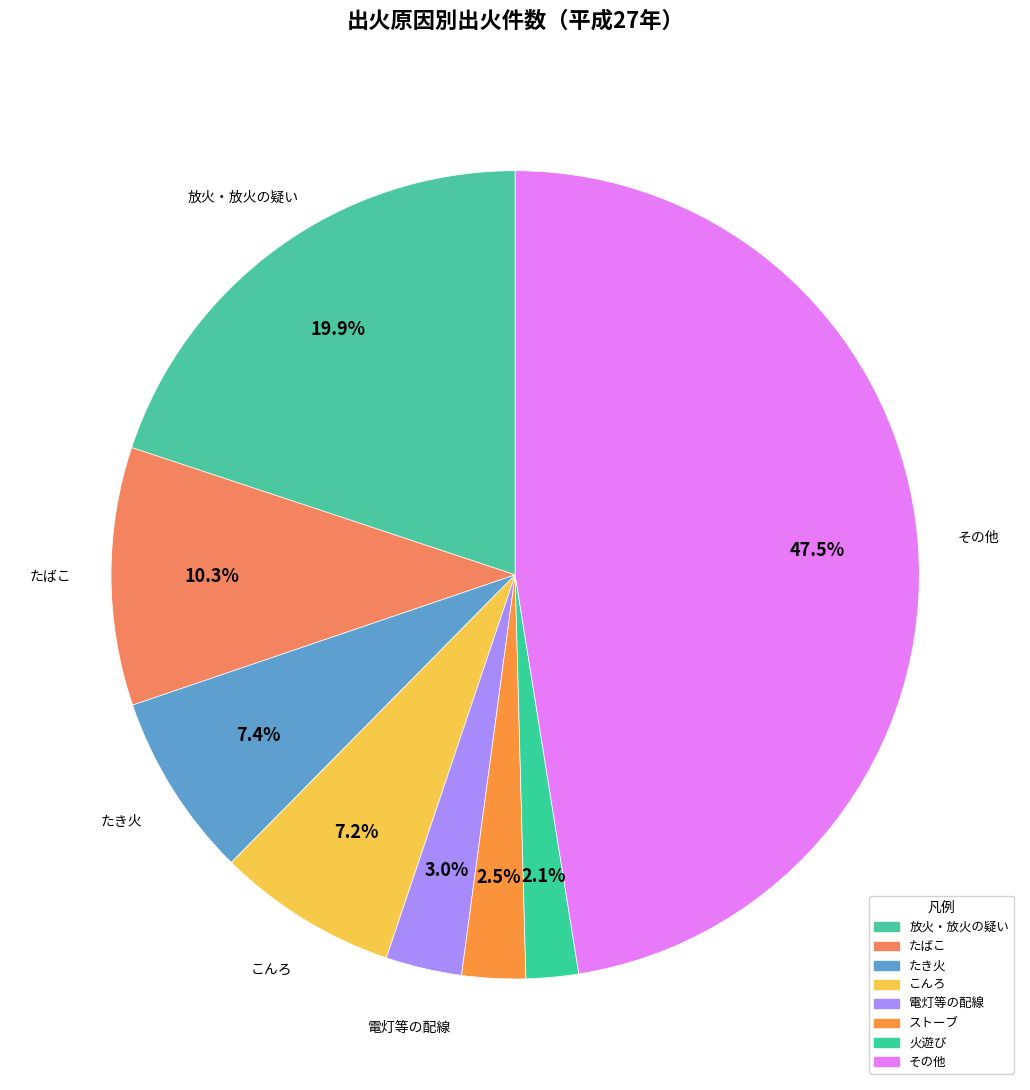

To the nearest percent, what is the difference between the 火遊び and 放火・放火の疑い slice percentages?

18%